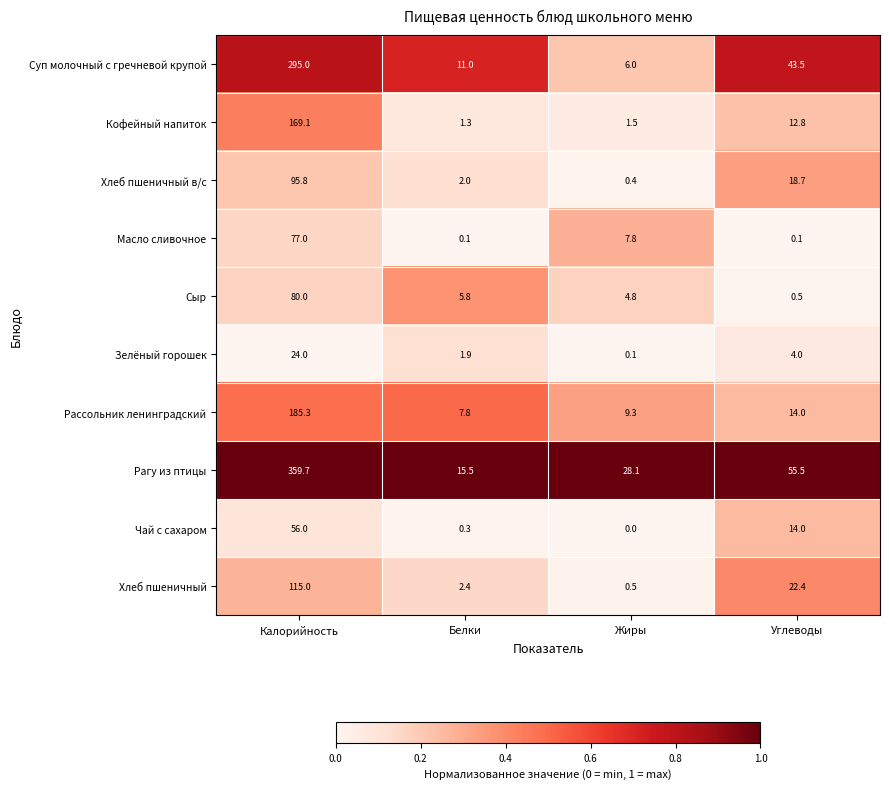

Between Калорийность and Углеводы, which series saw the biggest shift?

Рагу из птицы